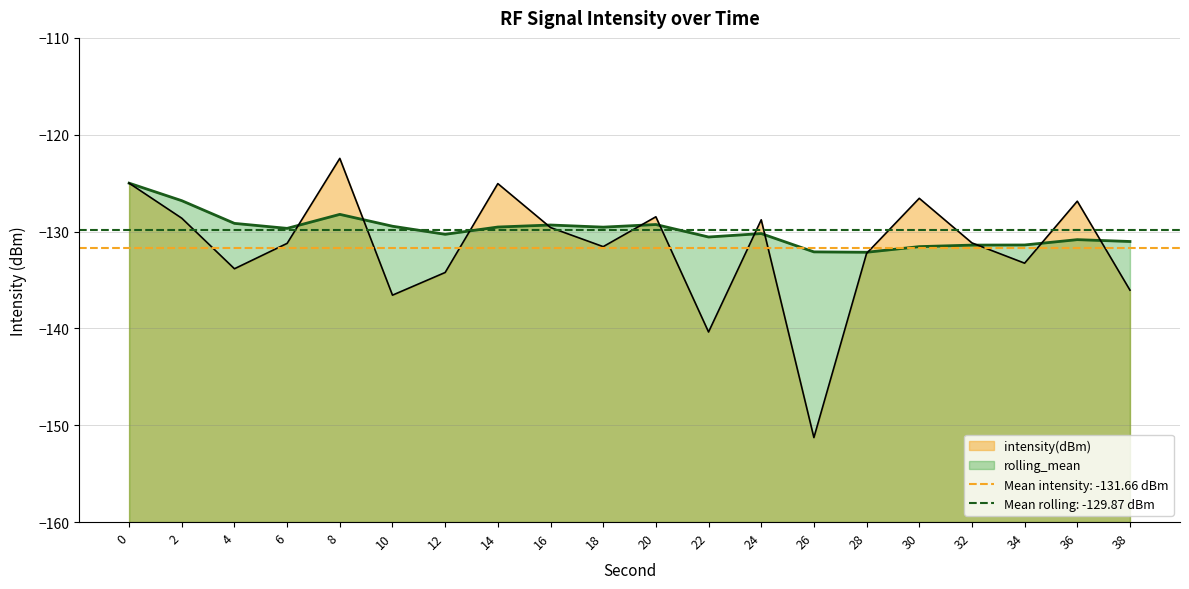

How many distinct data groups are displayed?

2